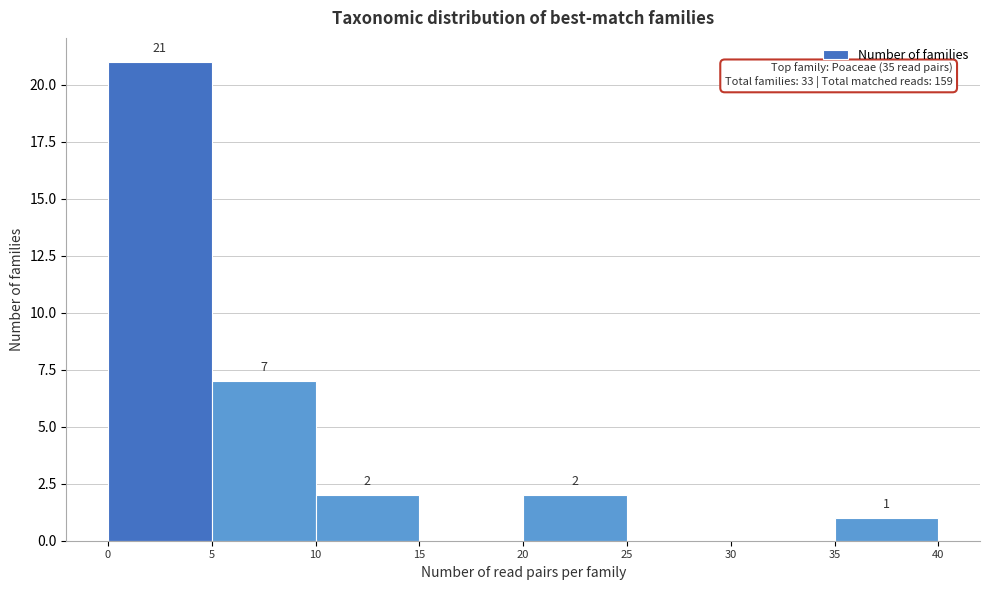

Over which range of the x-axis is the bar tallest?

0 to 5